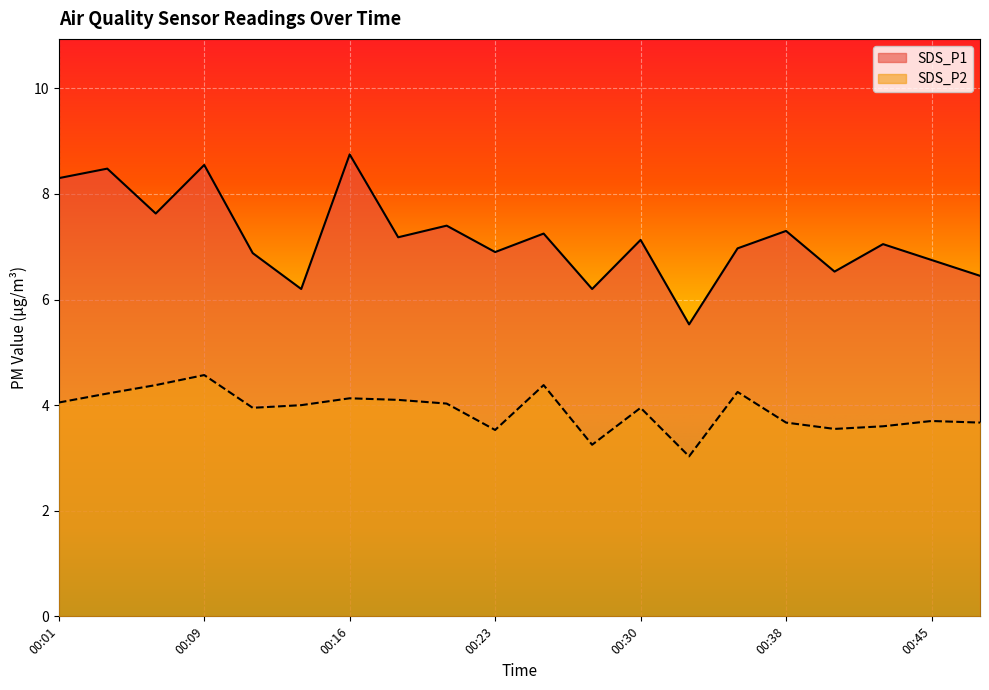

How many values in the SDS_P1 series exceed 7?

11